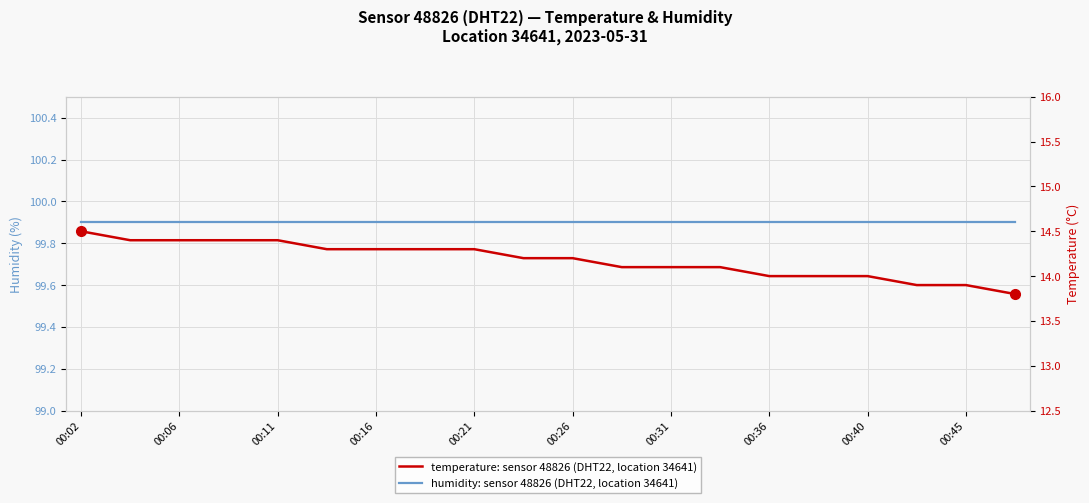

At how many categories does at least one series exceed 42?

20